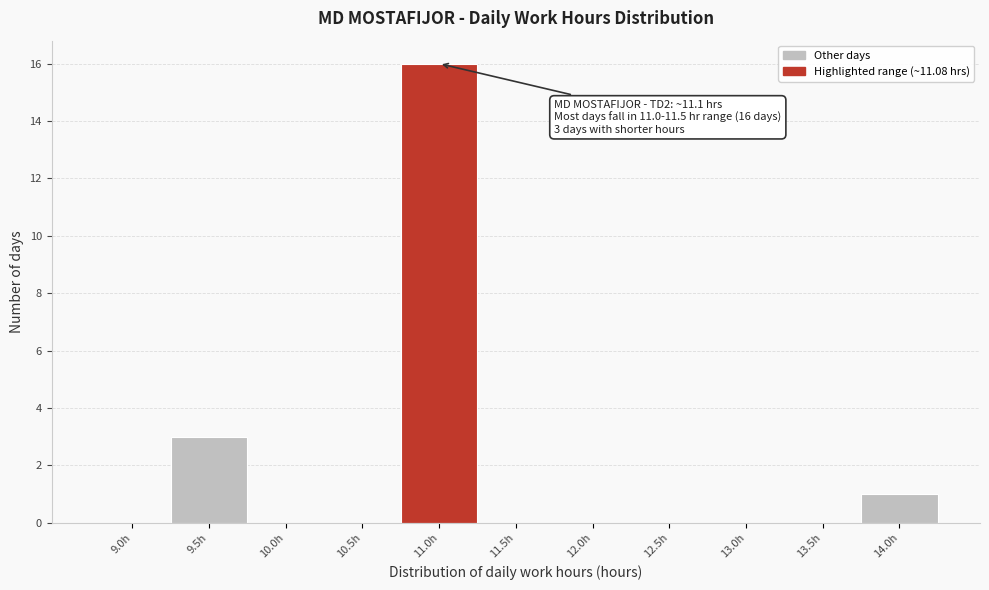

Reading left to right, list all the values displayed in this chart.

9.0h=0	9.5h=3	10.0h=0	10.5h=0	11.0h=16	11.5h=0	12.0h=0	12.5h=0	13.0h=0	13.5h=0	14.0h=1